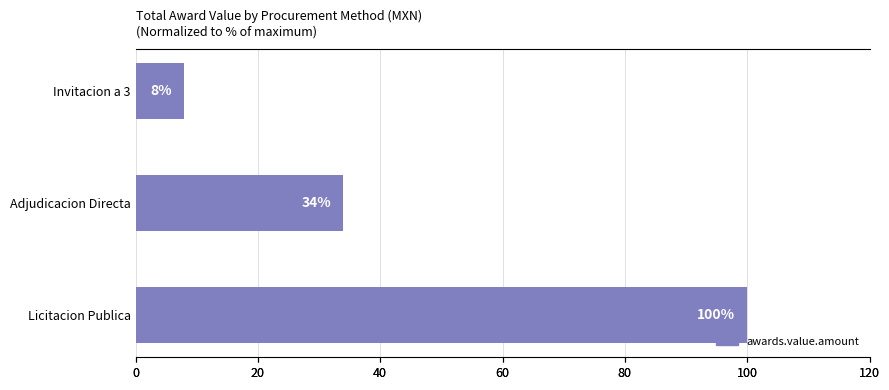

What is the minimum value shown in the chart?

7.9